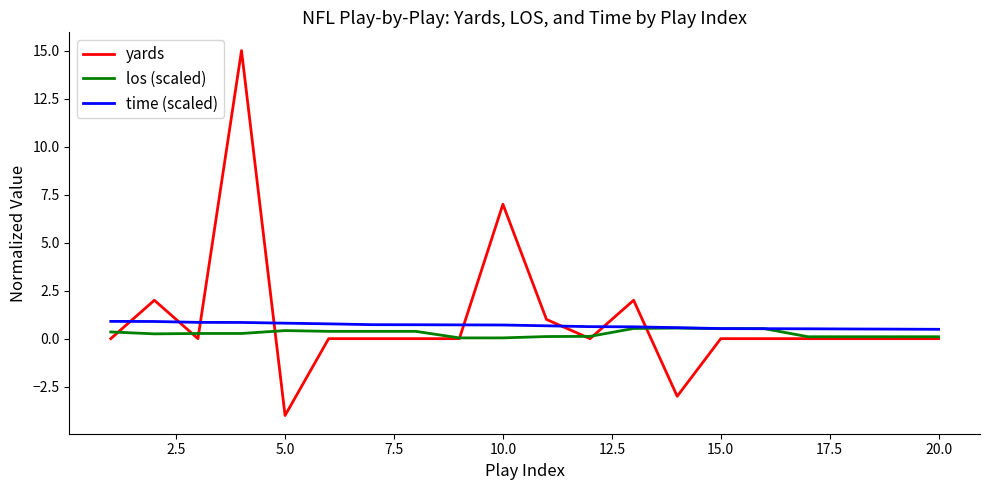

What is the average value of the yards series?

1.0